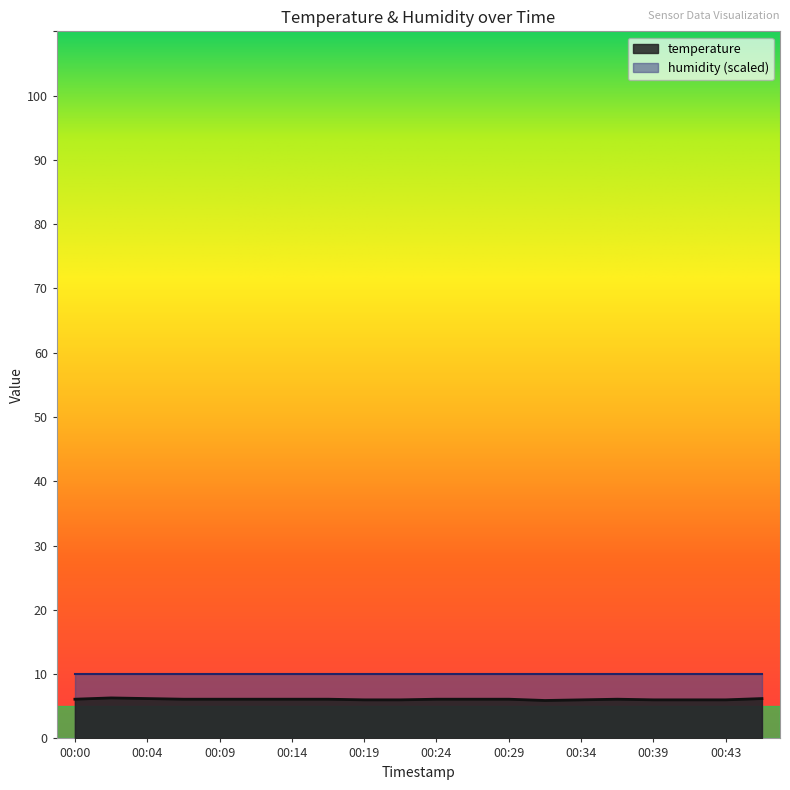

At which category does the data reach its first local valley?

00:31